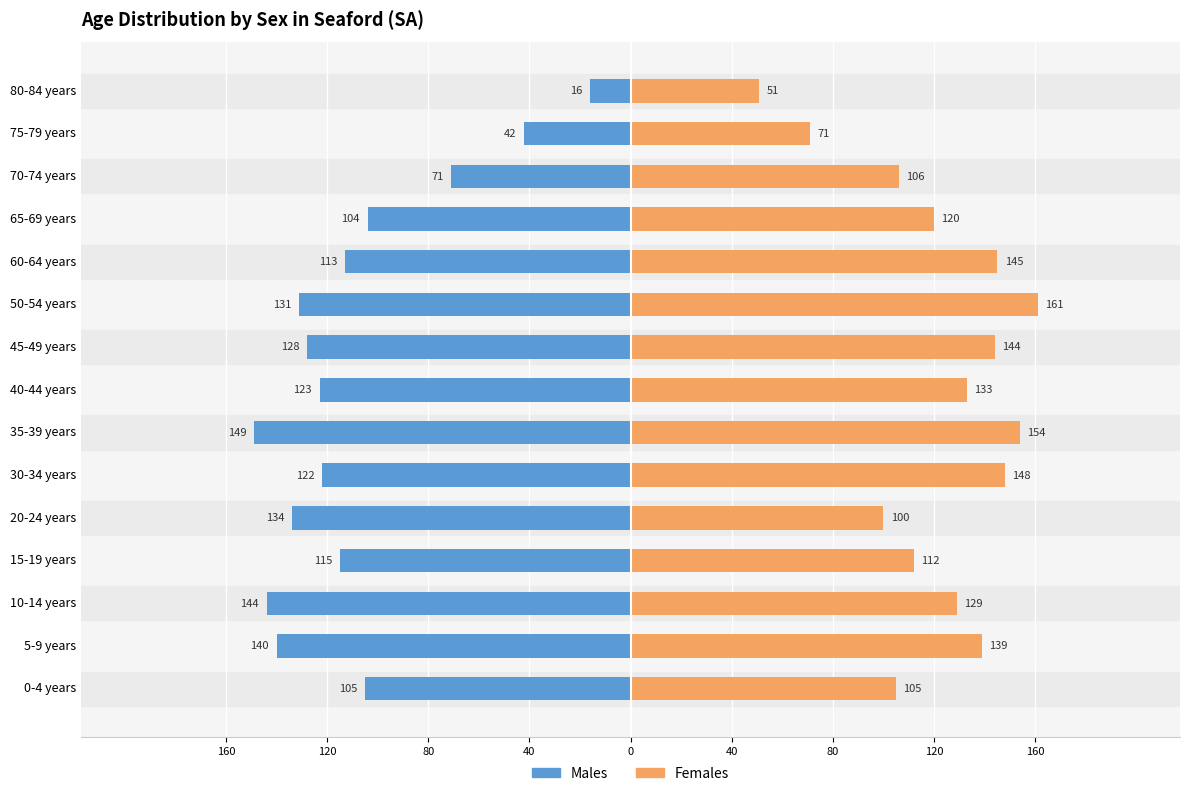

At 35-39 years, list the series in order from smallest to largest.

Males, Females